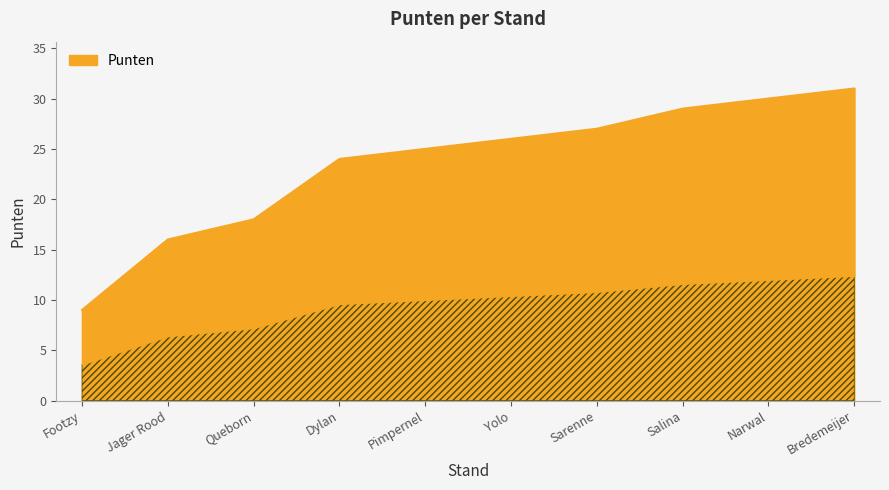

Rank the categories by value from highest to lowest.

Bredemeijer, Narwal, Salina, Sarenne, Yolo, Pimpernel, Dylan, Queborn, Jager Rood, Footzy